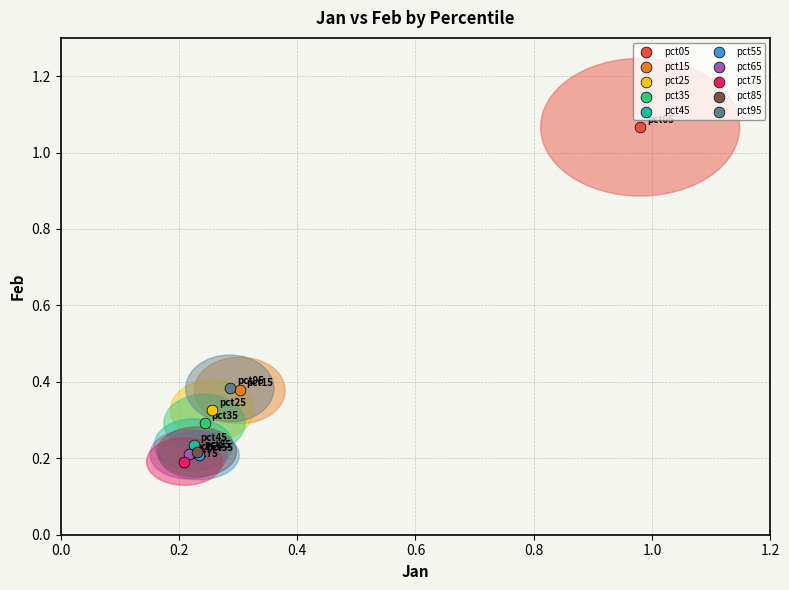

What are all the series names shown in the legend?

pct05, pct15, pct25, pct35, pct45, pct55, pct65, pct75, pct85, pct95